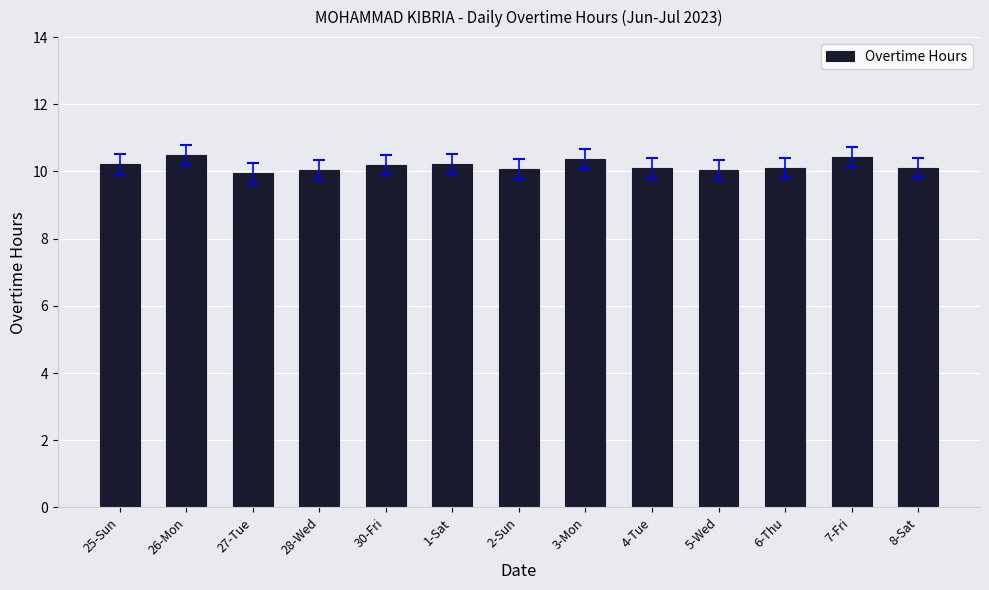

What is the change in value from 26-Mon to 2-Sun?

-0.4